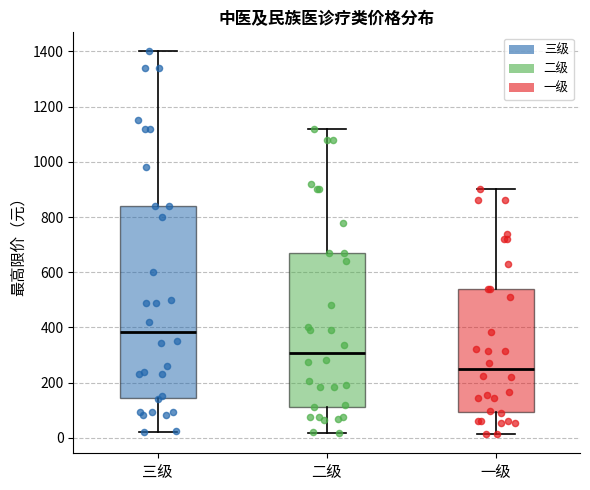

Reading left to right, transcribe this box plot: for each box, give where its median line is, the range the box spans, and where its two whiskers end, as read against the y-axis. The values are not printed on the chart, so give them approximately, as read against the axis.

三级: median 380, box 140 to 840, whiskers 20 to 1400
二级: median 300, box 120 to 680, whiskers 20 to 1120
一级: median 240, box 100 to 540, whiskers 20 to 900